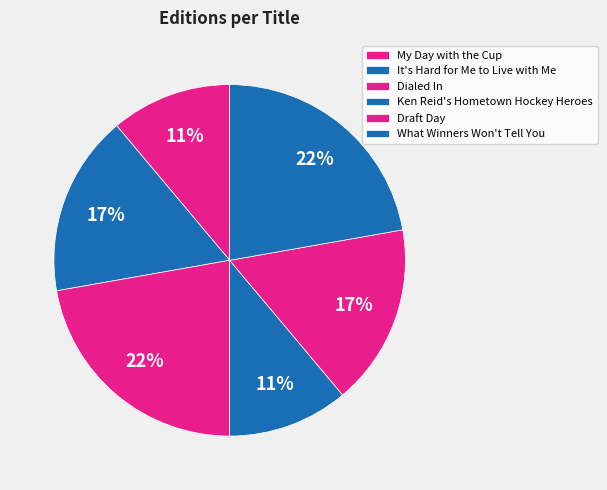

Count the number of slices in the pie.

6